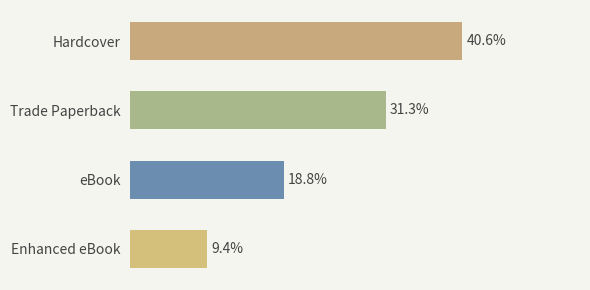

Which label corresponds to the largest value in the chart?

Hardcover